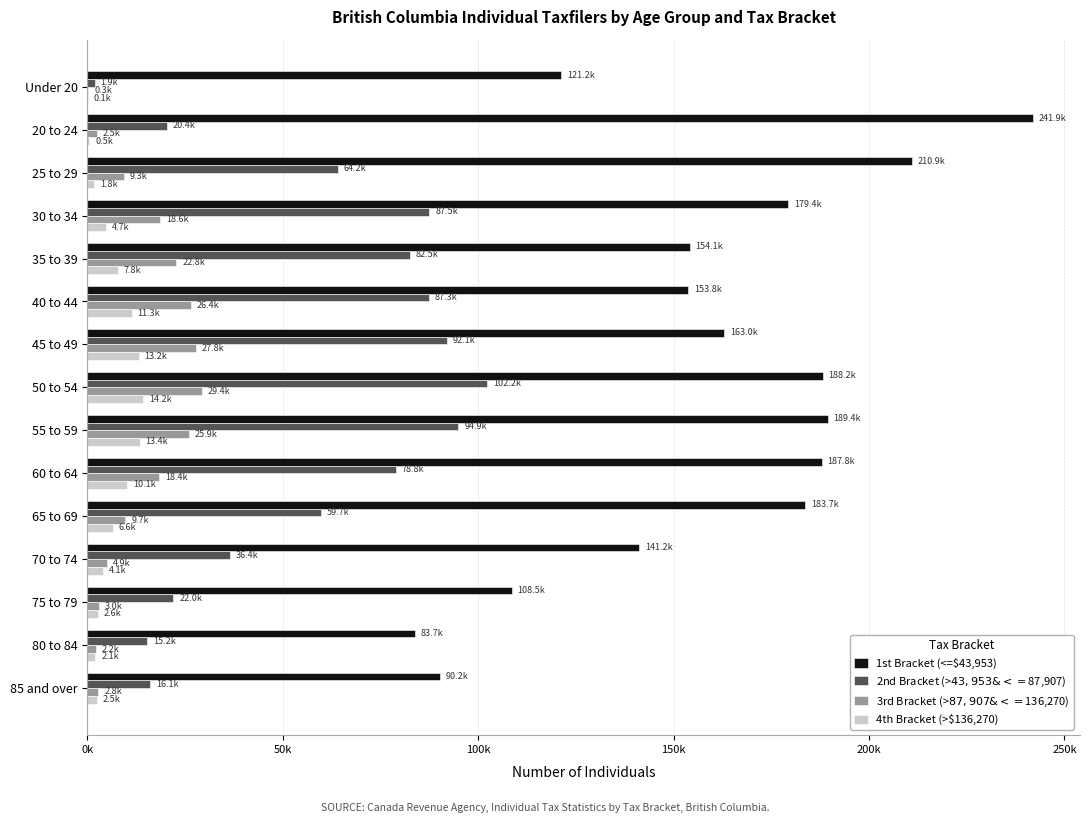

What is the minimum value for 3rd Bracket (>$87,907 & <=$136,270)?

290